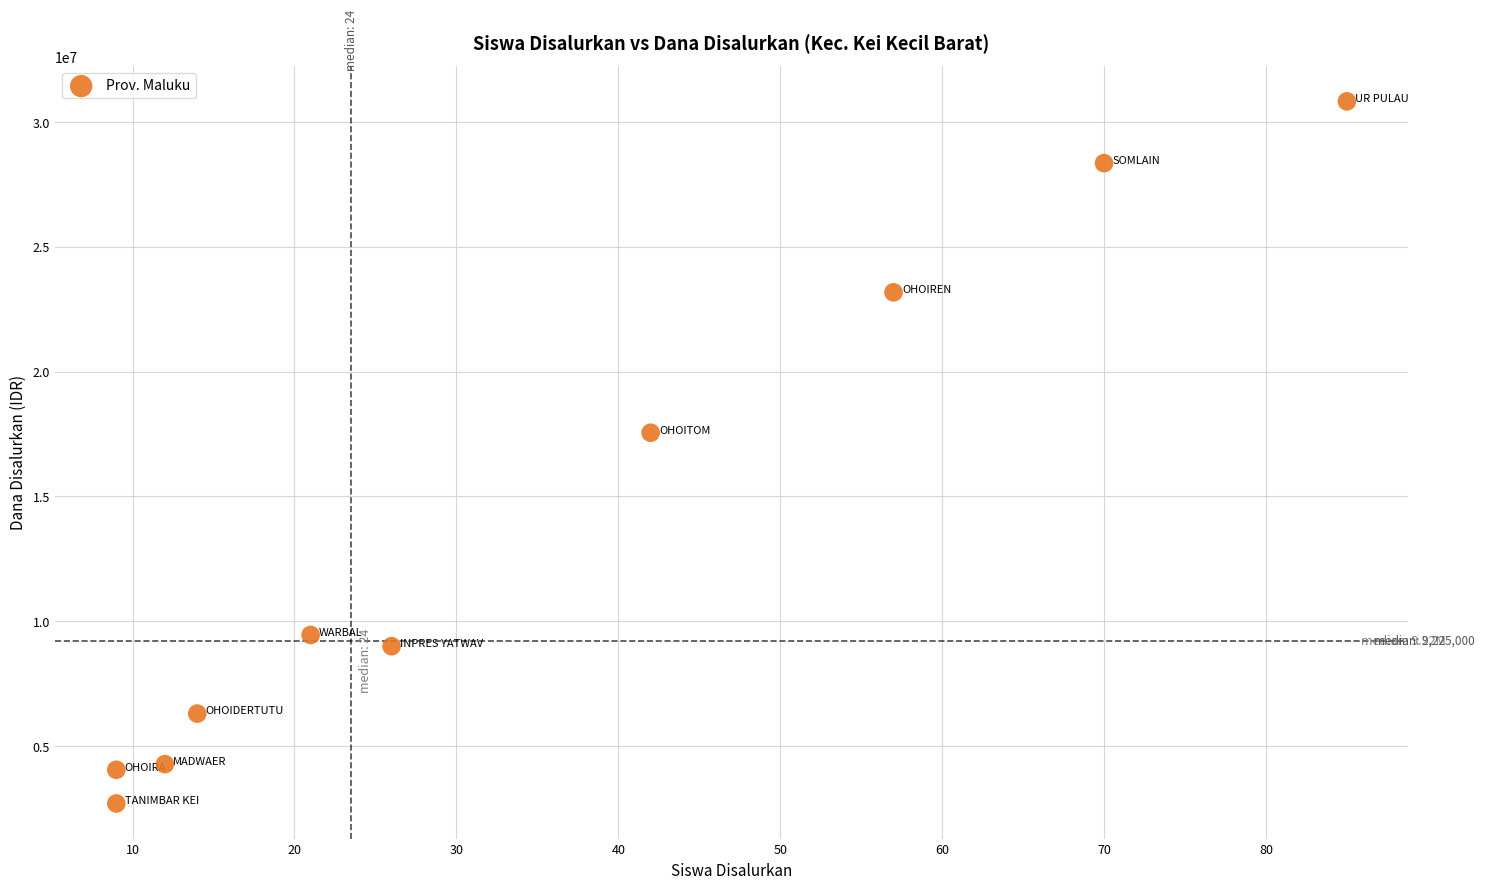

What Y value in the scatter plot is closest to 16762500?

17550000